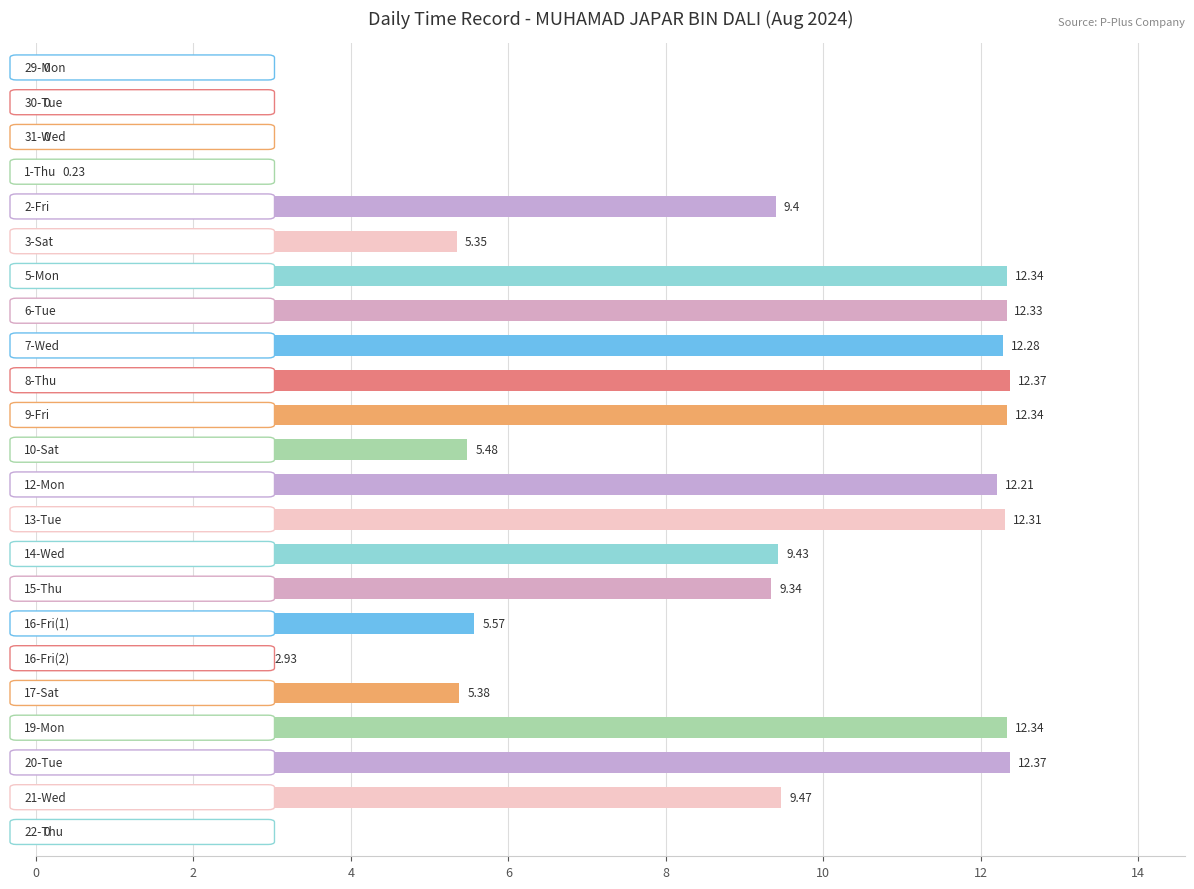

What is the greatest value displayed?

12.4